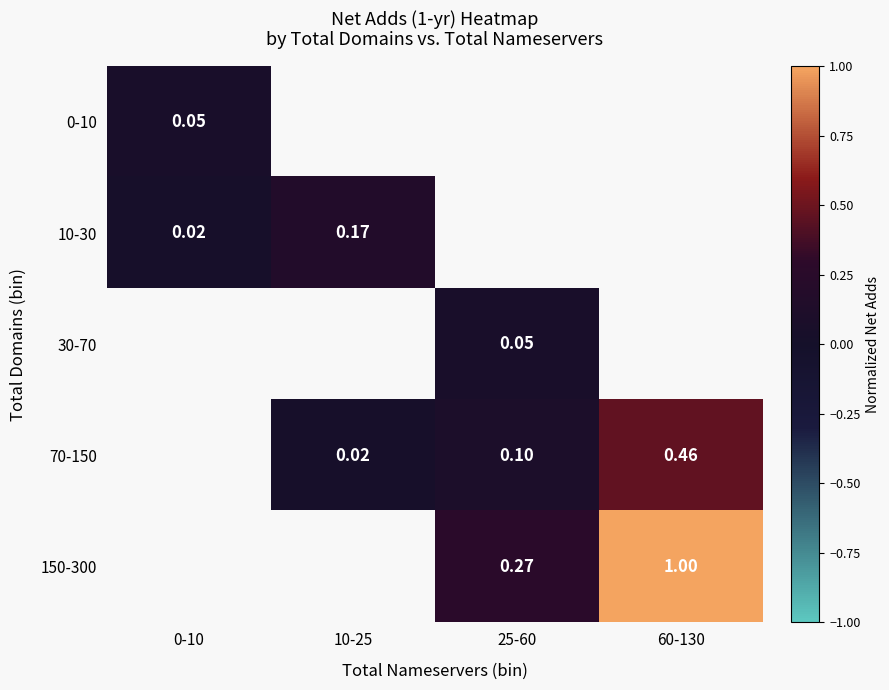

What is the maximum value shown in the chart?

1.0